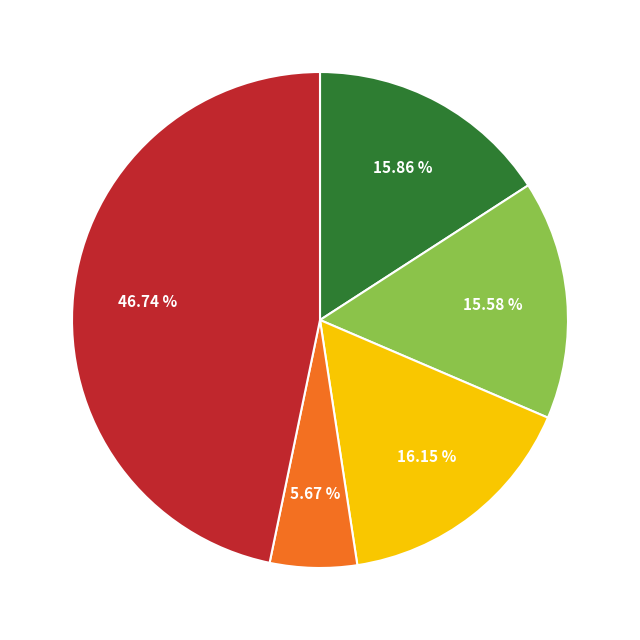

How many segments does this pie chart have?

5